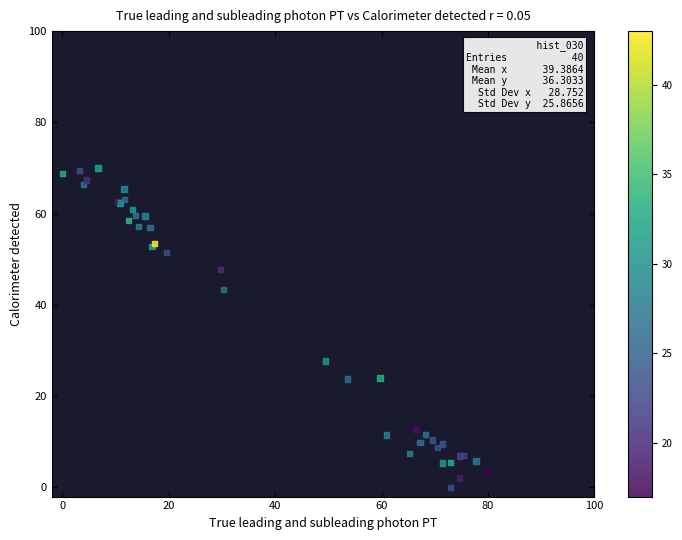

What Y value in the scatter plot is closest to 35?

27.7